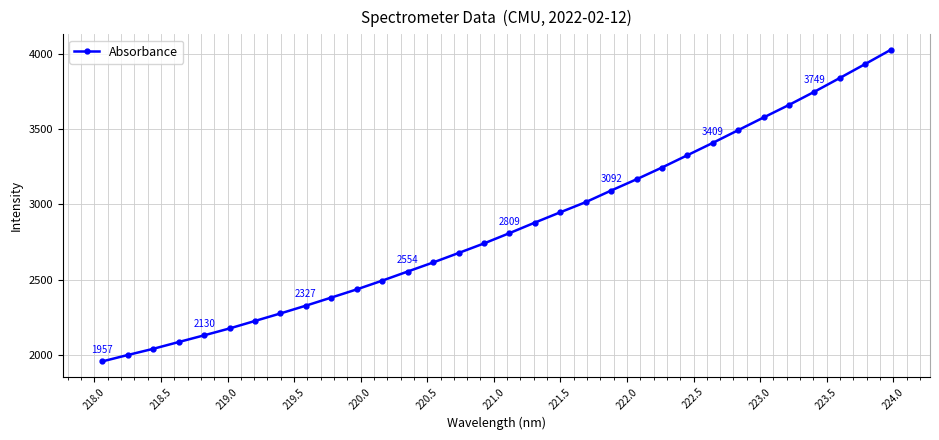

What is the difference between the maximum and minimum values?

2070.1